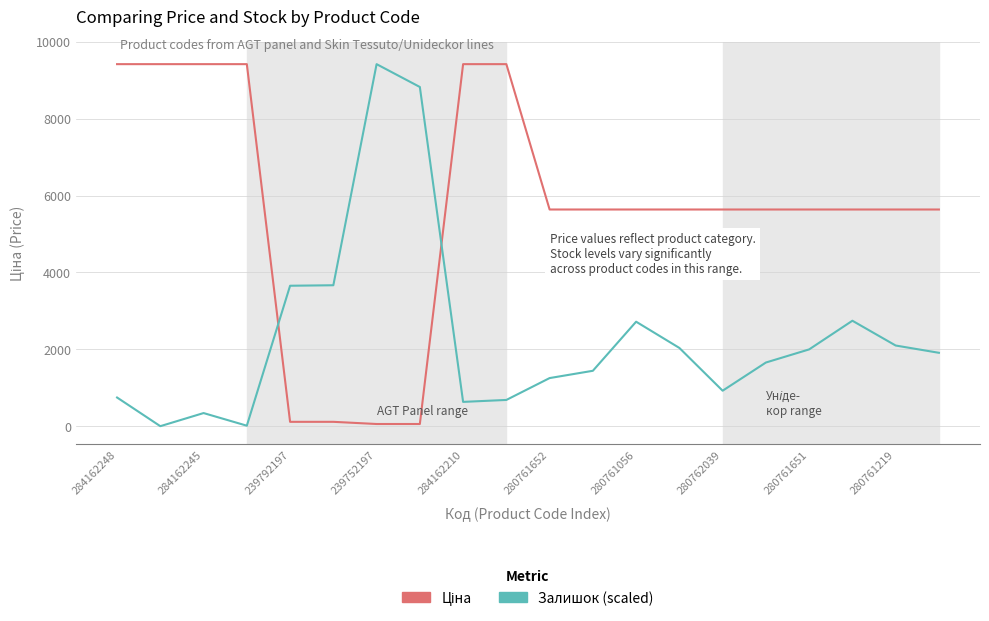

What is the difference between the maximum and minimum values in the Залишок (scaled) series?

9416.9